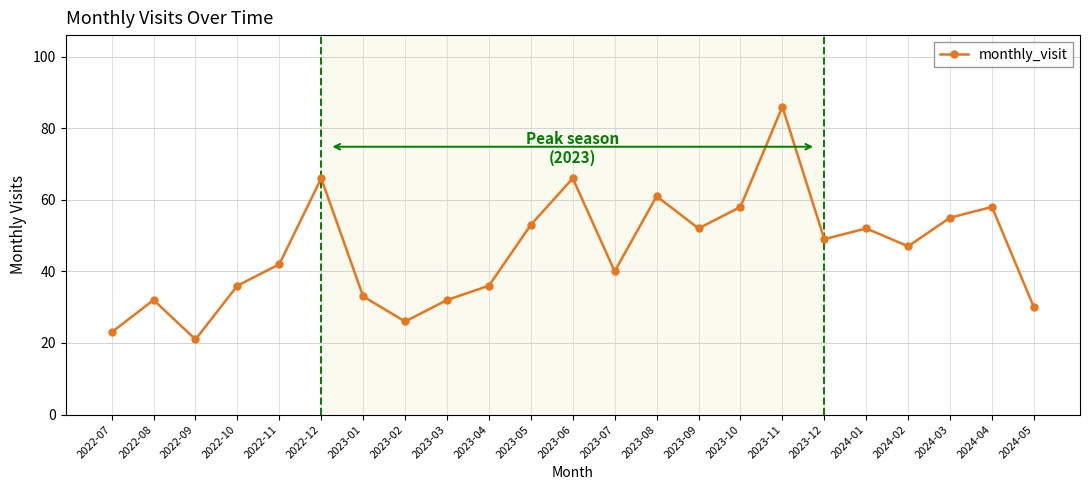

What is the smallest value displayed?

21